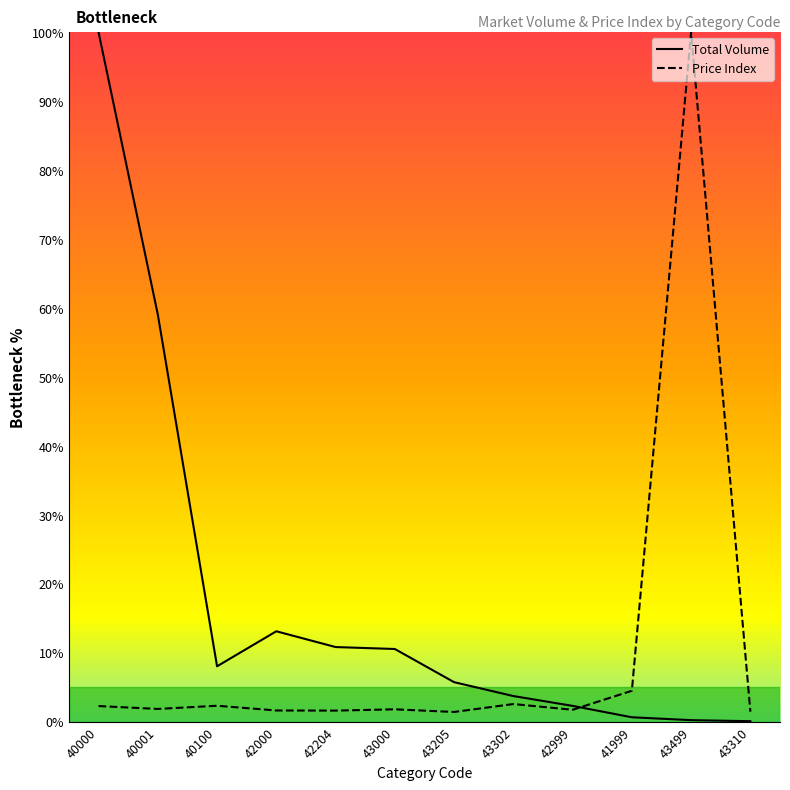

Where is Total Volume nearest to the value 50?

40001